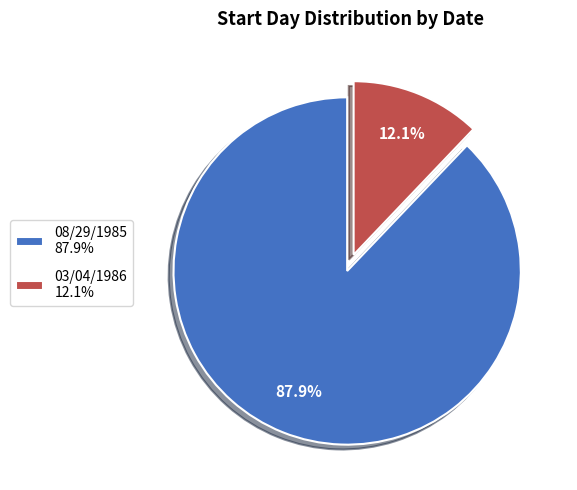

Count the number of slices in the pie.

2